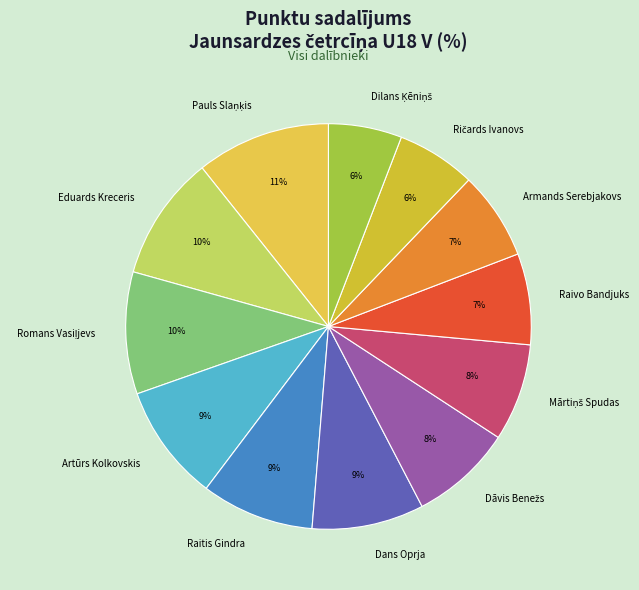

To the nearest percent, what is the average slice percentage?

8%